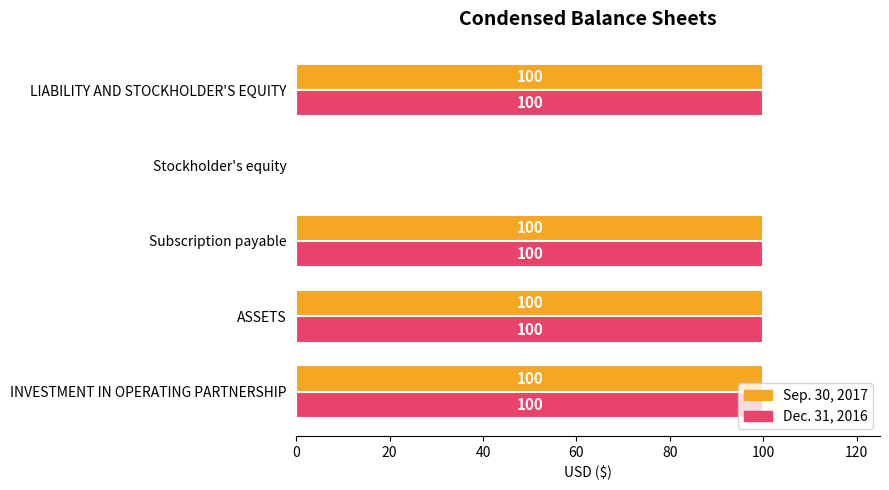

The Dec. 31, 2016 series shows 167 at INVESTMENT IN OPERATING PARTNERSHIP. True or false?

False